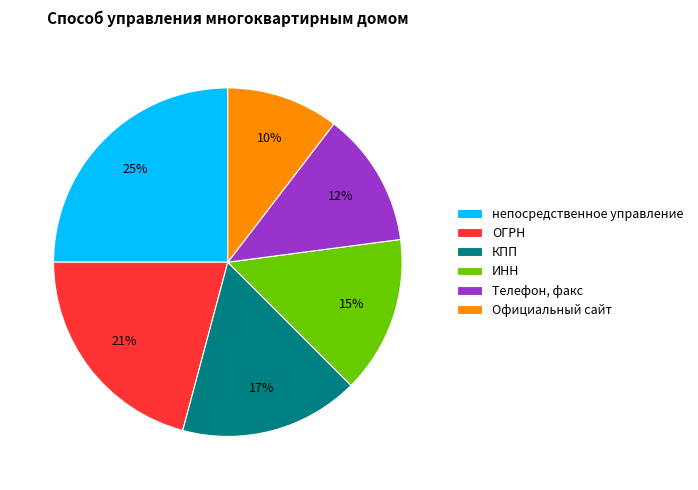

To the nearest percent, what is the combined percentage of Официальный сайт and КПП?

27%